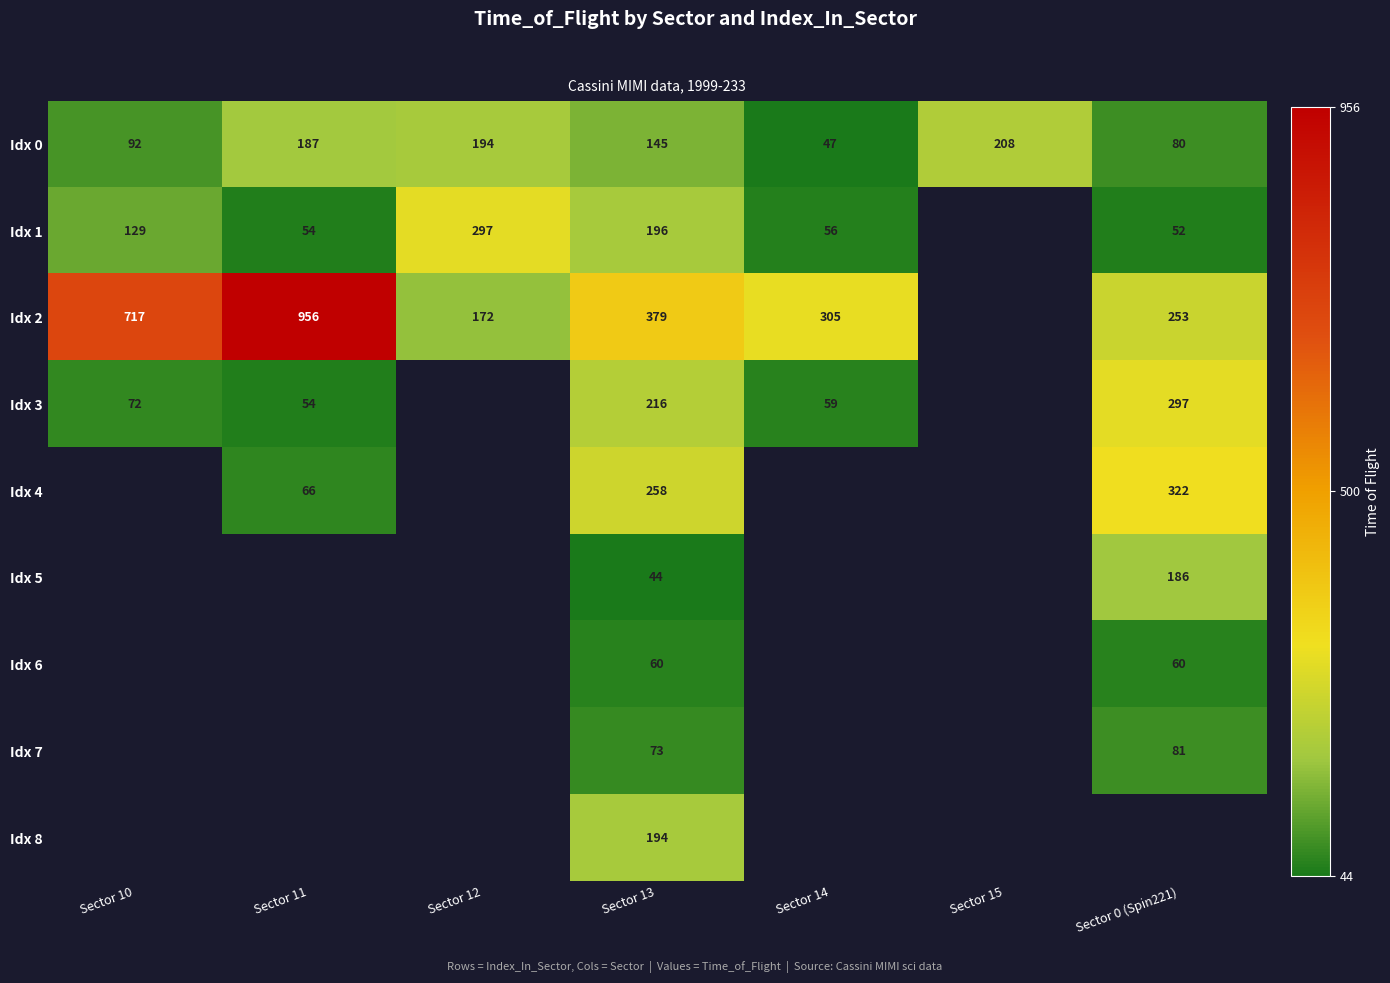

What is the sum of the Idx 0 values at Sector 12 and Sector 0 (Spin221)?

274